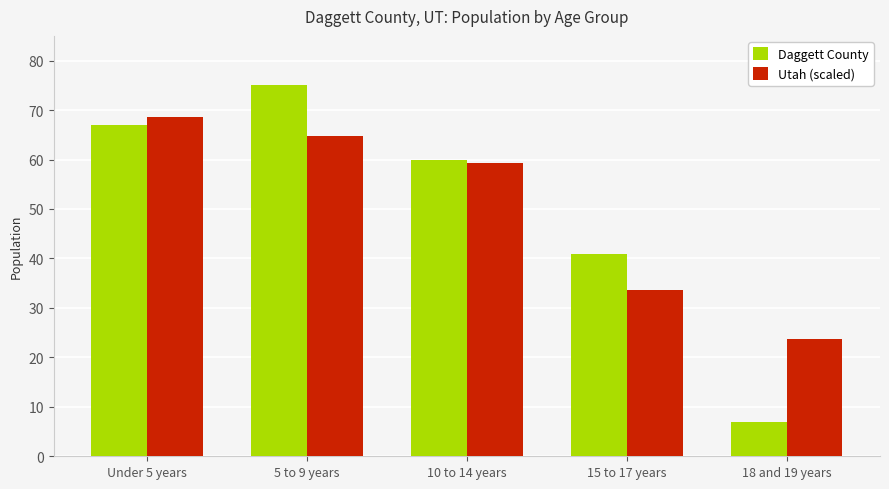

What is the spread (max minus min) of values at Under 5 years?

1.5